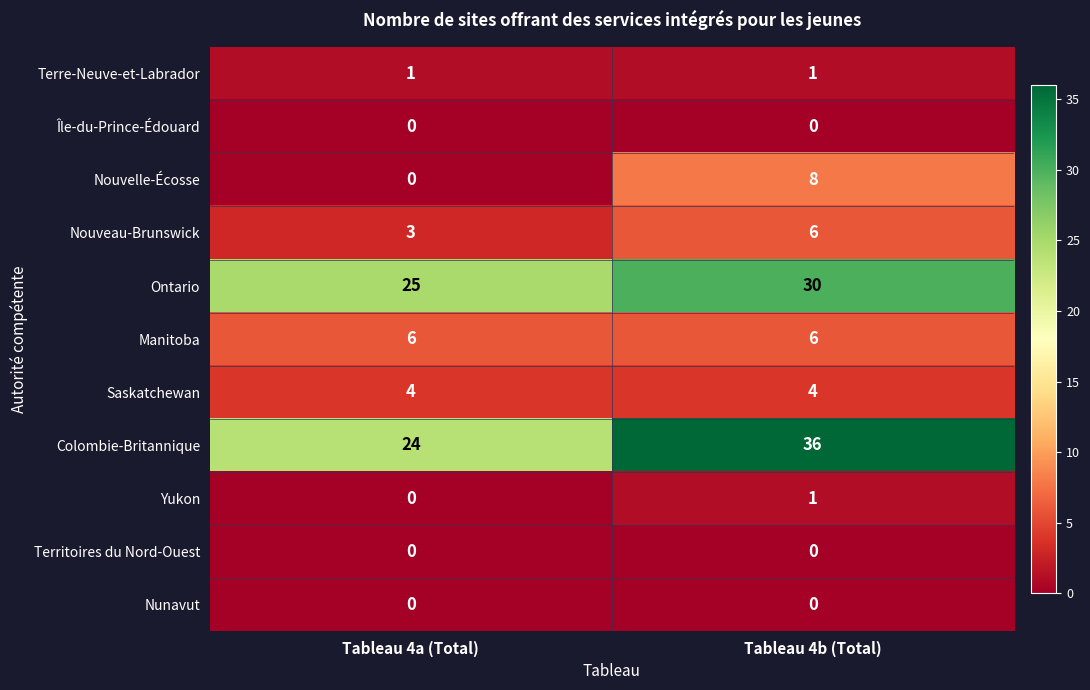

Is it true that Saskatchewan equals 6 at Tableau 4b (Total)?

False